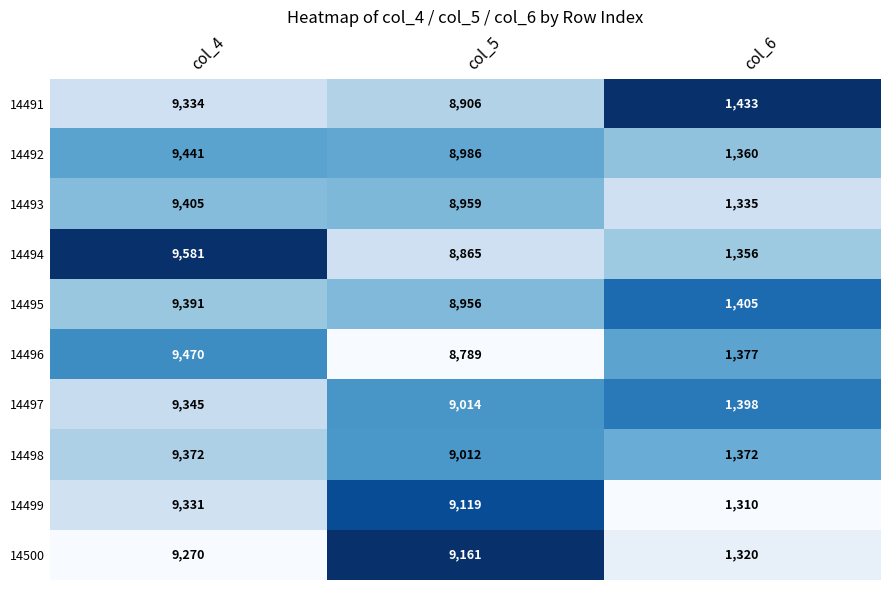

Rank the series by their maximum value, from highest to lowest.

14494, 14496, 14492, 14493, 14495, 14498, 14497, 14491, 14499, 14500